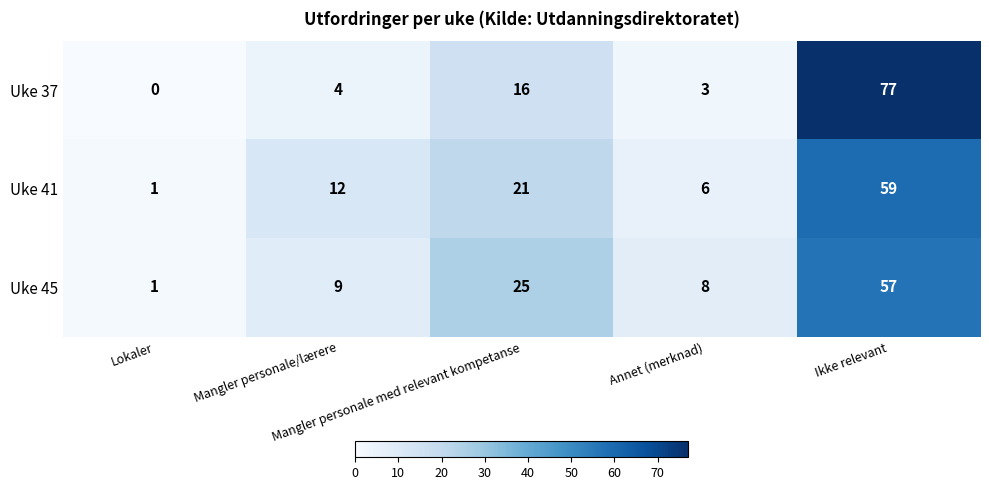

What is the average value of the Uke 37 series?

20